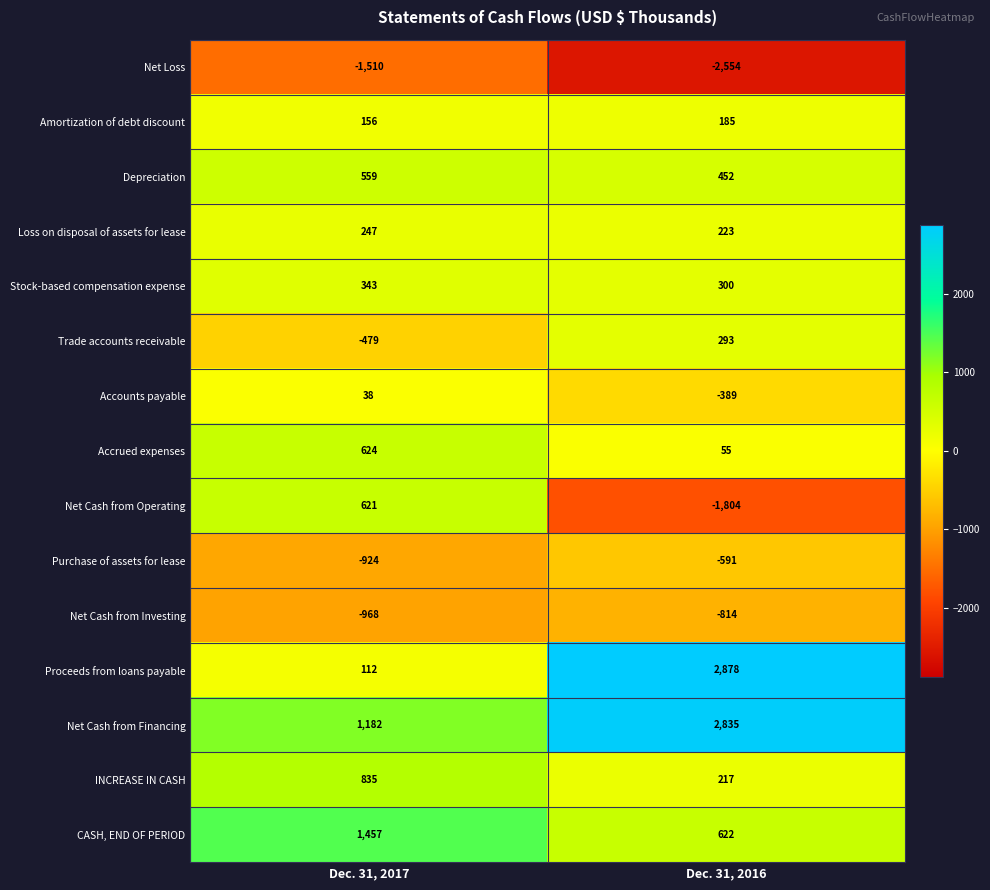

Count the number of data series in this chart.

15